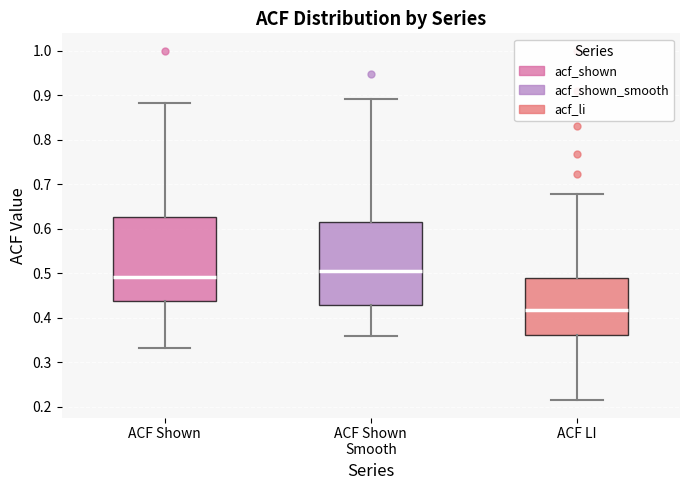

Where does the lower whisker of the box for ACF Shown Smooth end on the y-axis? The values are not printed on the chart, so give them approximately, as read against the axis.

0.36